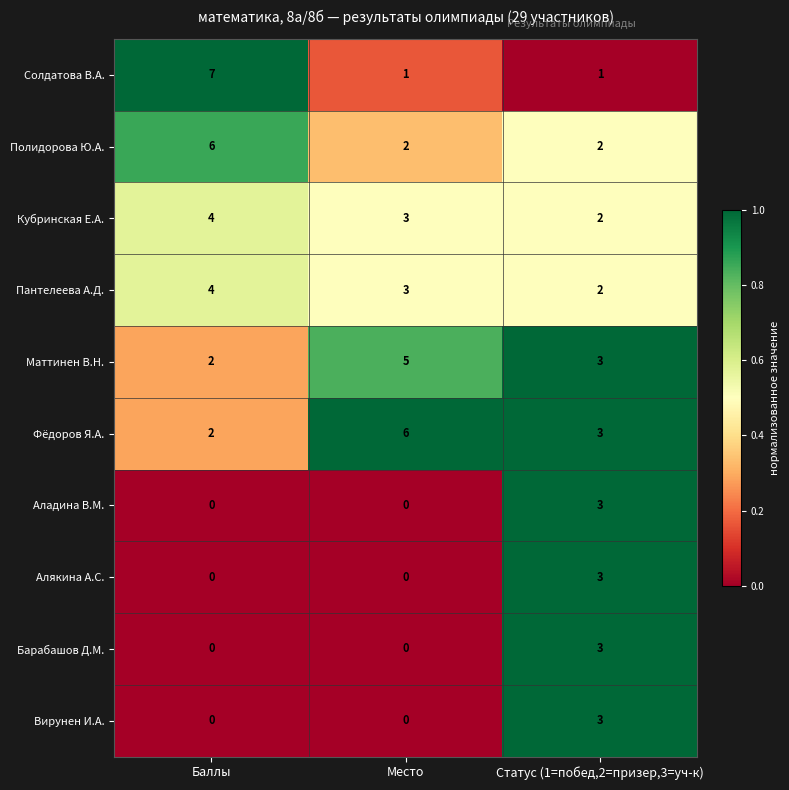

Is it true that Маттинен В.Н. equals 2 at Баллы?

True